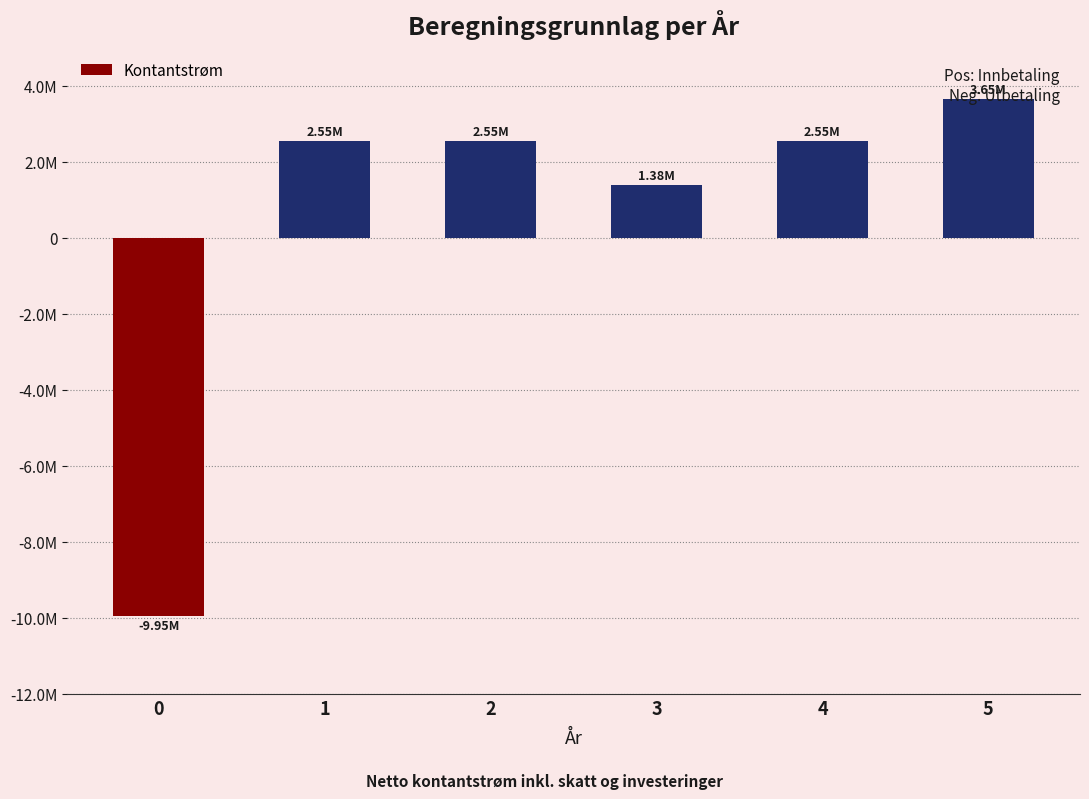

How many positive values are there?

5